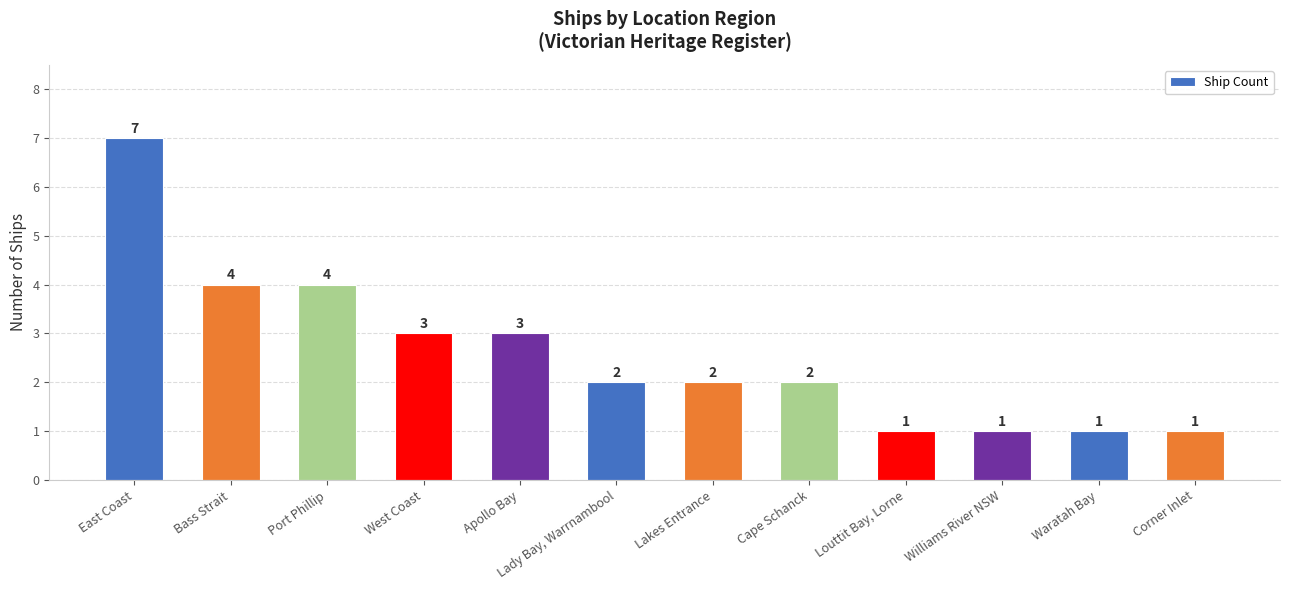

How many distinct data groups are displayed?

1